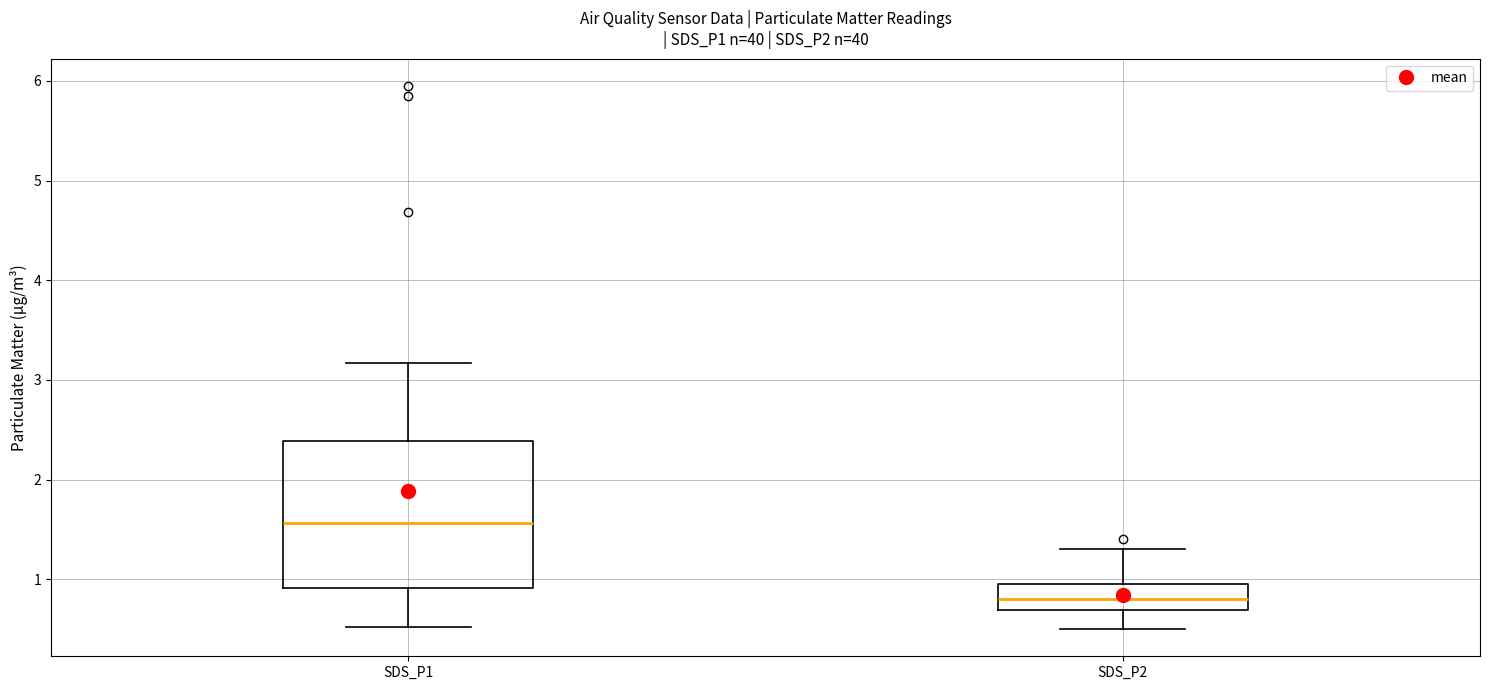

Where does the lower whisker of the box for SDS_P1 end on the y-axis? The values are not printed on the chart, so give them approximately, as read against the axis.

0.5